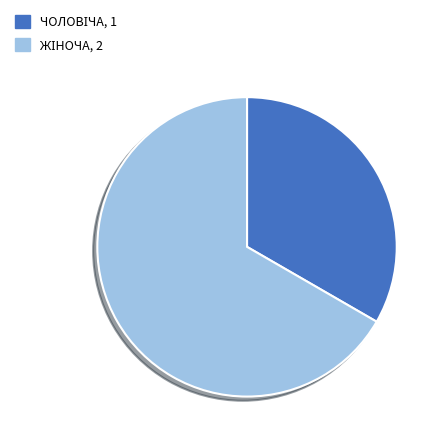

How many segments does this pie chart have?

2